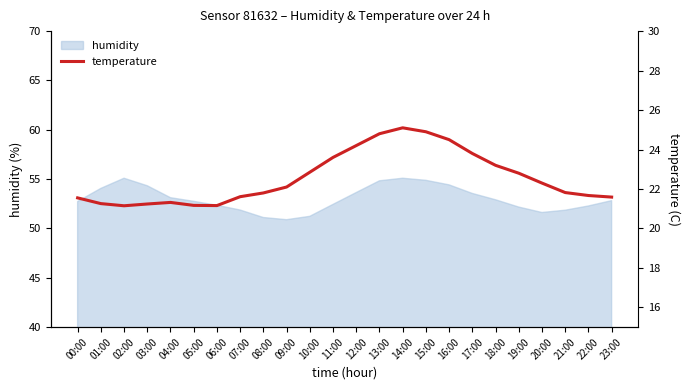

What is the label of the 11th point from the left?

10:00